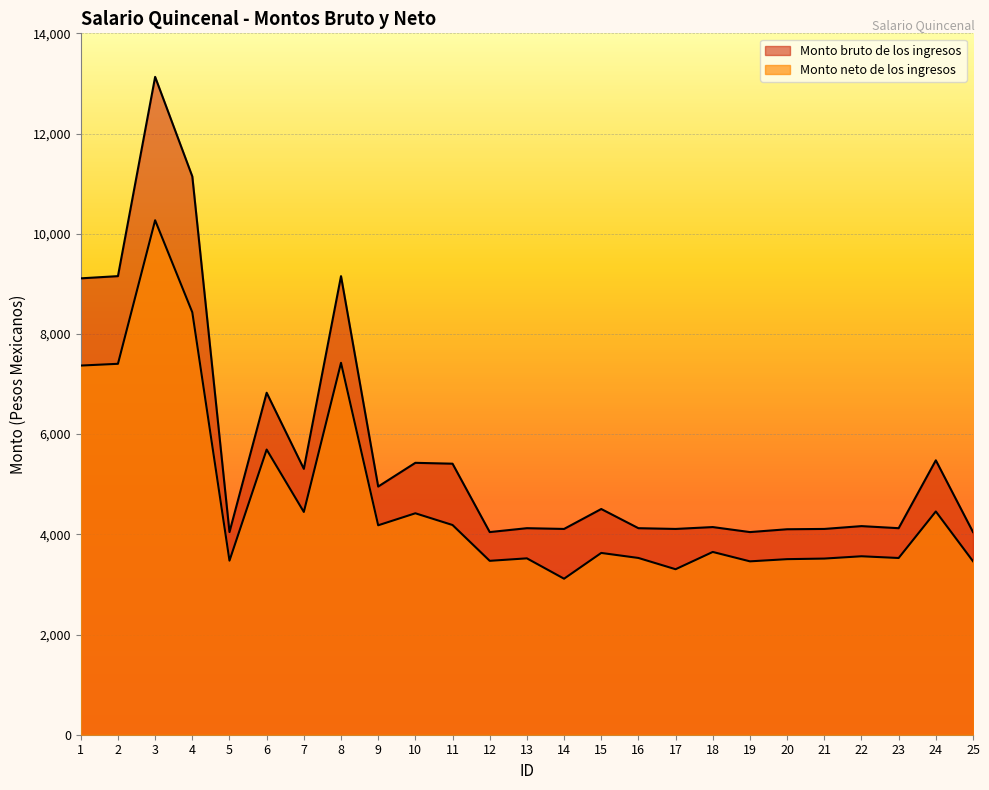

What is the difference between the second highest and second lowest values in the Monto bruto de los ingresos series?

7098.8